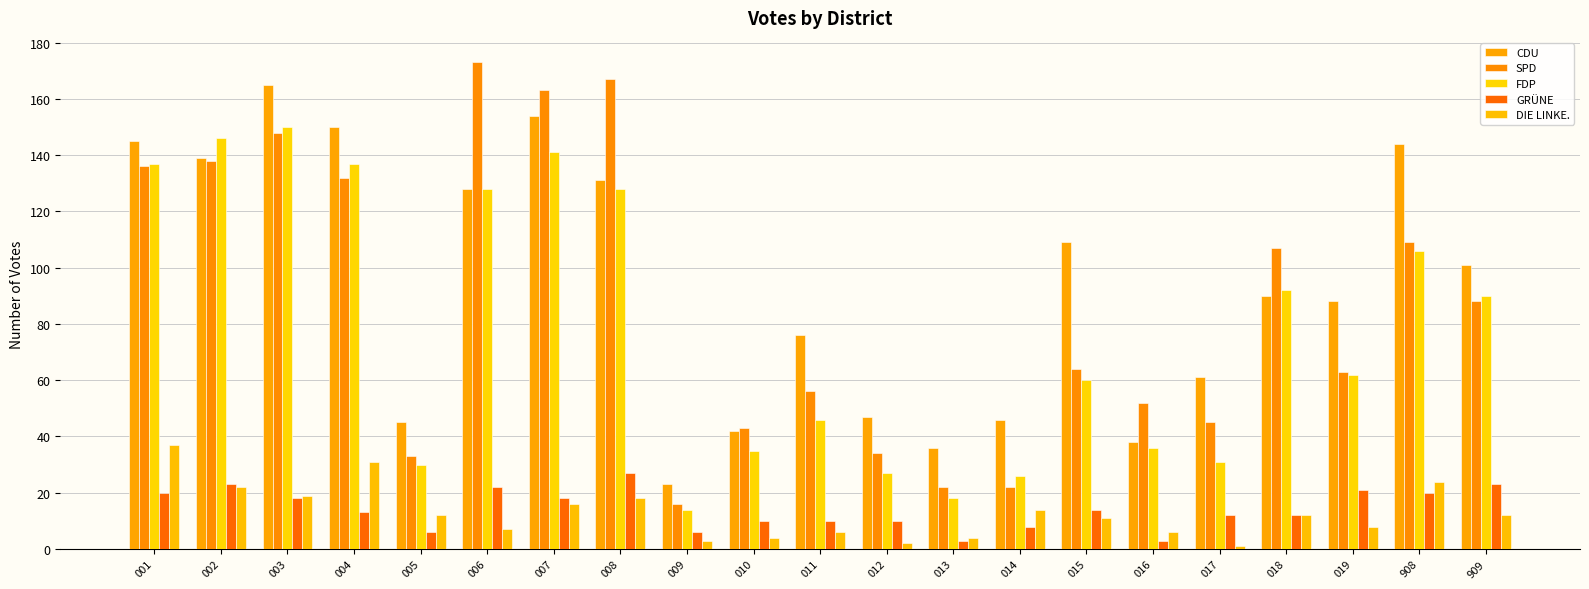

At how many categories does at least one series exceed 123?

8